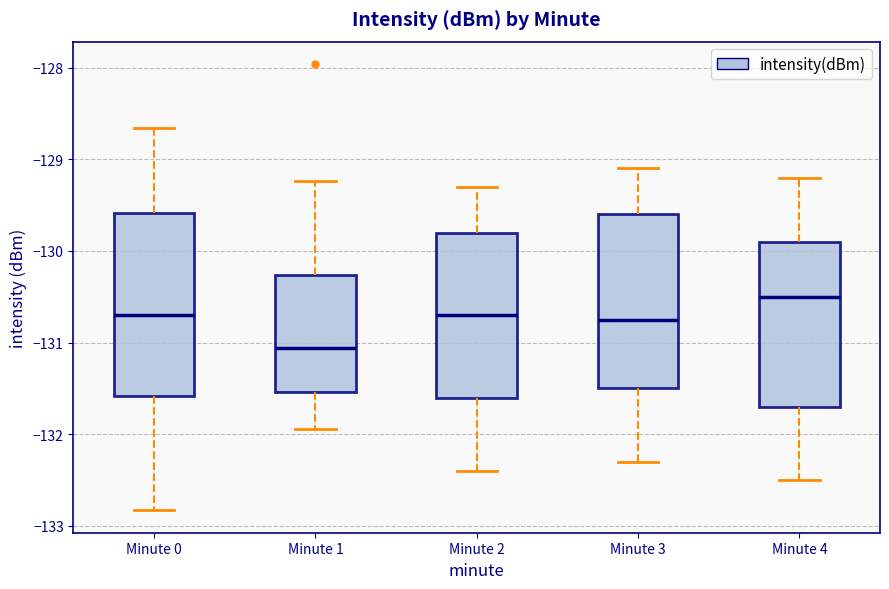

Reading left to right, read every box against the y-axis: the position of its median line, the range the box covers, and the ends of its whiskers. The values are not printed on the chart, so give them approximately, as read against the axis.

Minute 0: median -130.7, box -131.6 to -129.6, whiskers -132.8 to -128.7
Minute 1: median -131.1, box -131.5 to -130.3, whiskers -131.9 to -129.2
Minute 2: median -130.7, box -131.6 to -129.8, whiskers -132.4 to -129.3
Minute 3: median -130.7, box -131.5 to -129.6, whiskers -132.3 to -129.1
Minute 4: median -130.5, box -131.7 to -129.9, whiskers -132.5 to -129.2